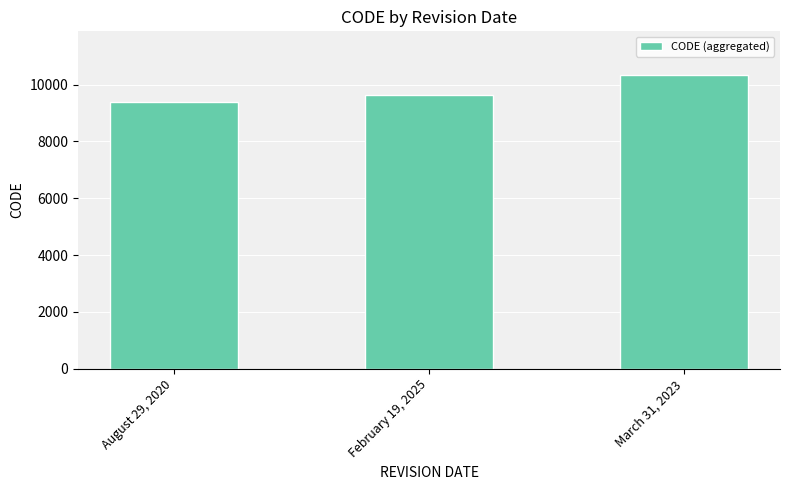

List the labels in order of value, smallest first.

August 29, 2020, February 19, 2025, March 31, 2023